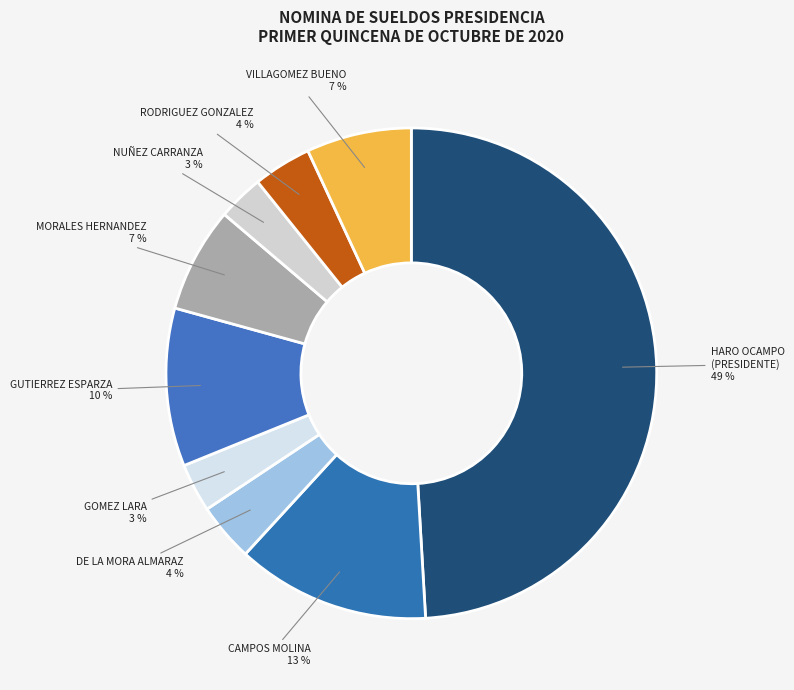

Is there a majority slice in this chart?

No